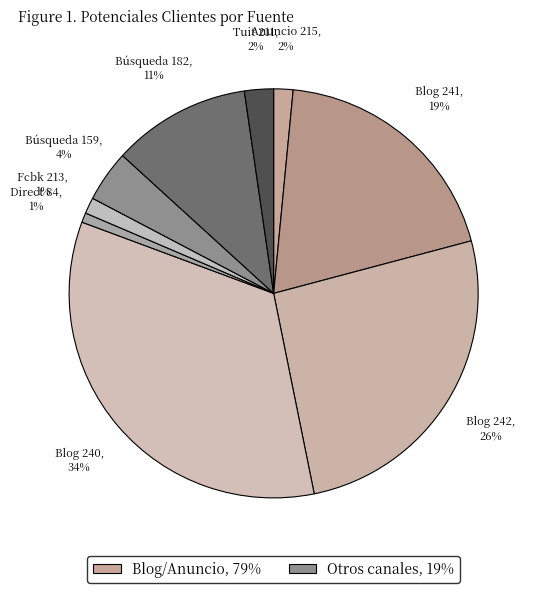

How many slices are in this pie chart?

9